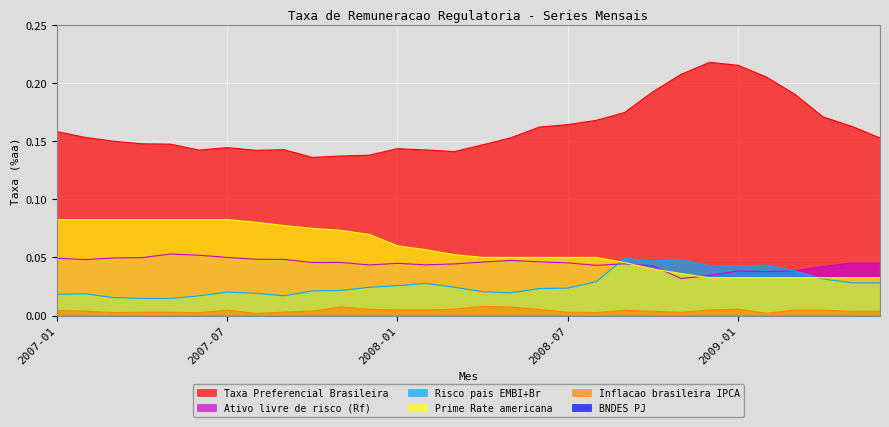

At which category is the sum across all series the highest?

2009-01